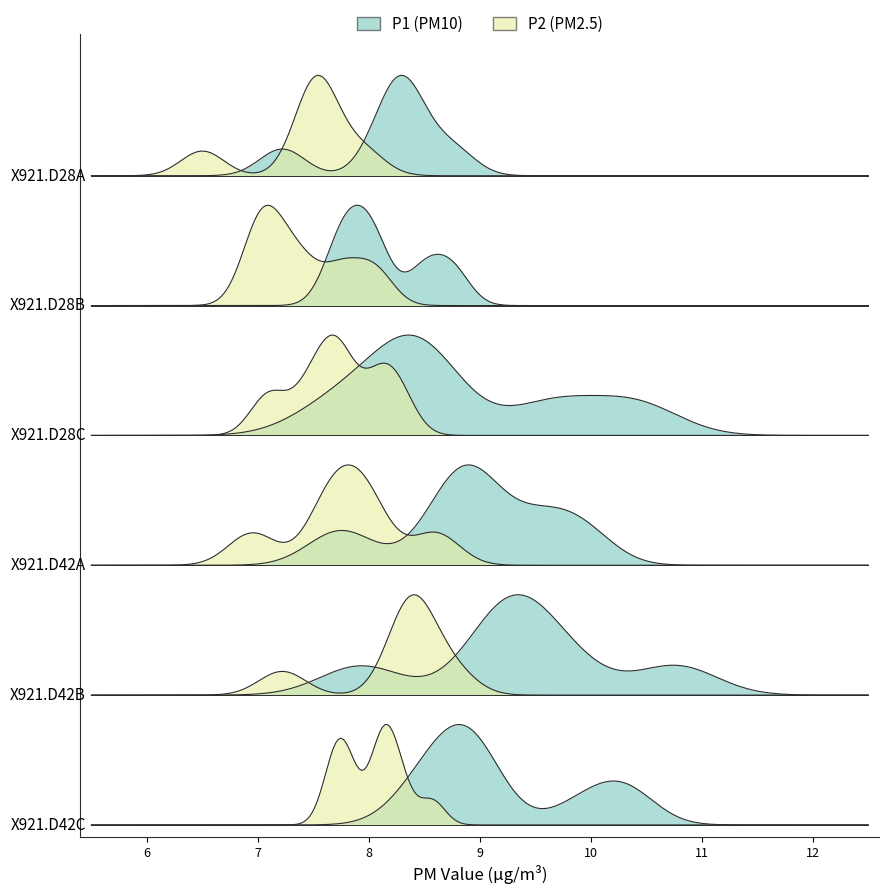

What is the difference between the maximum and second lowest values in the P1 series?

3.0